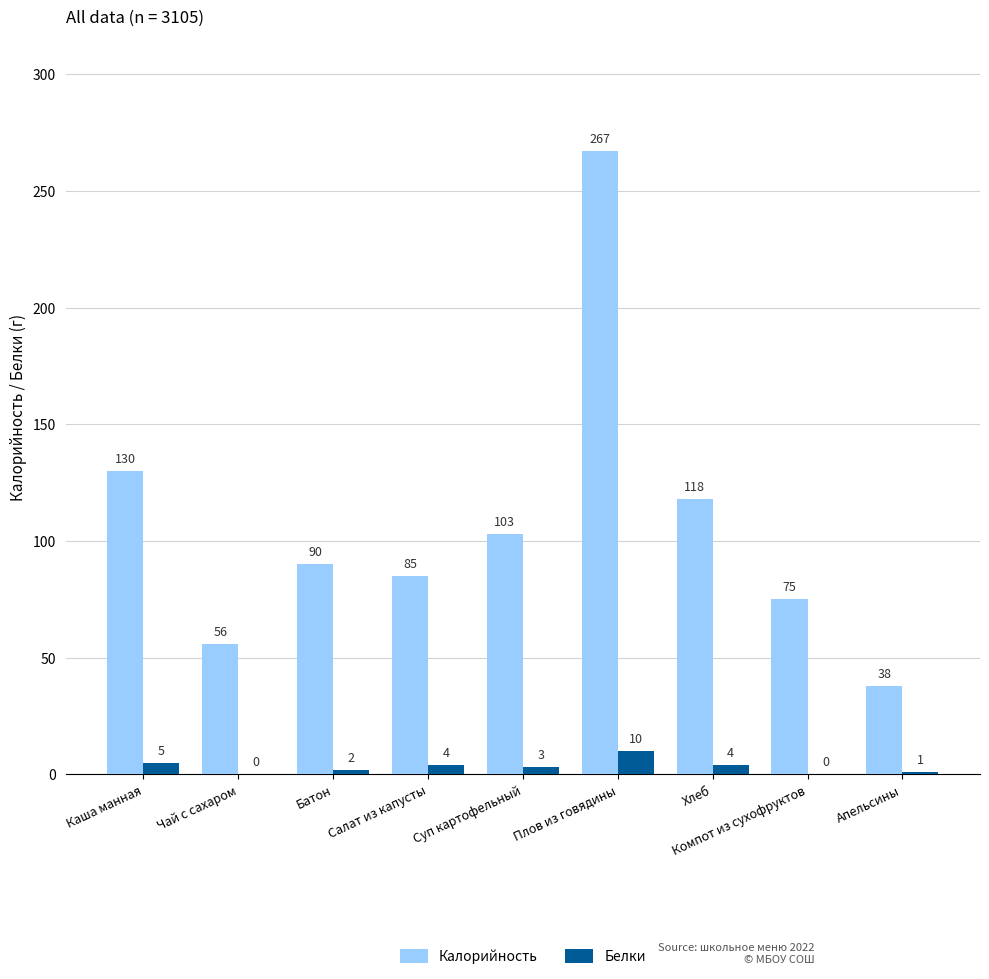

Where does the Белки series first go above 3?

Каша манная